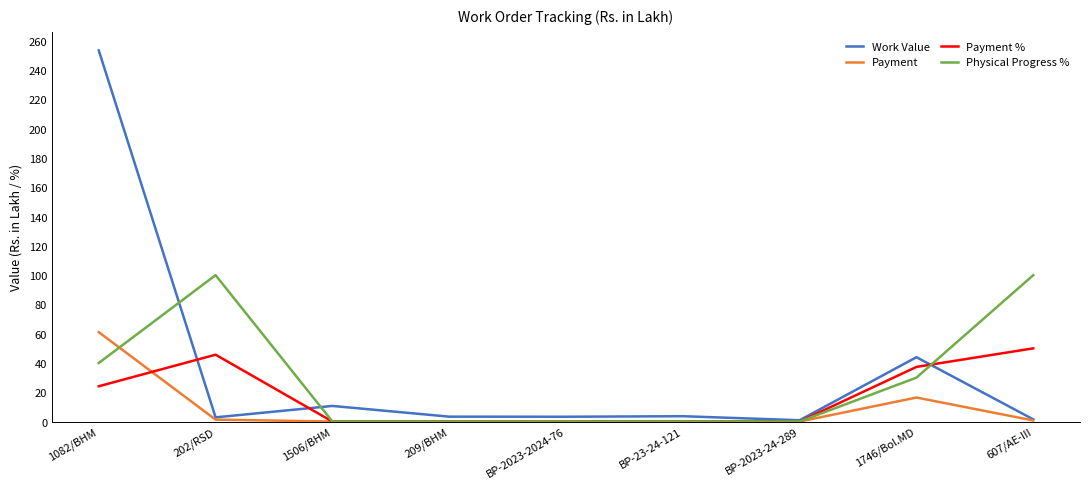

What is the difference between the highest and lowest values at 202/RSD?

98.7